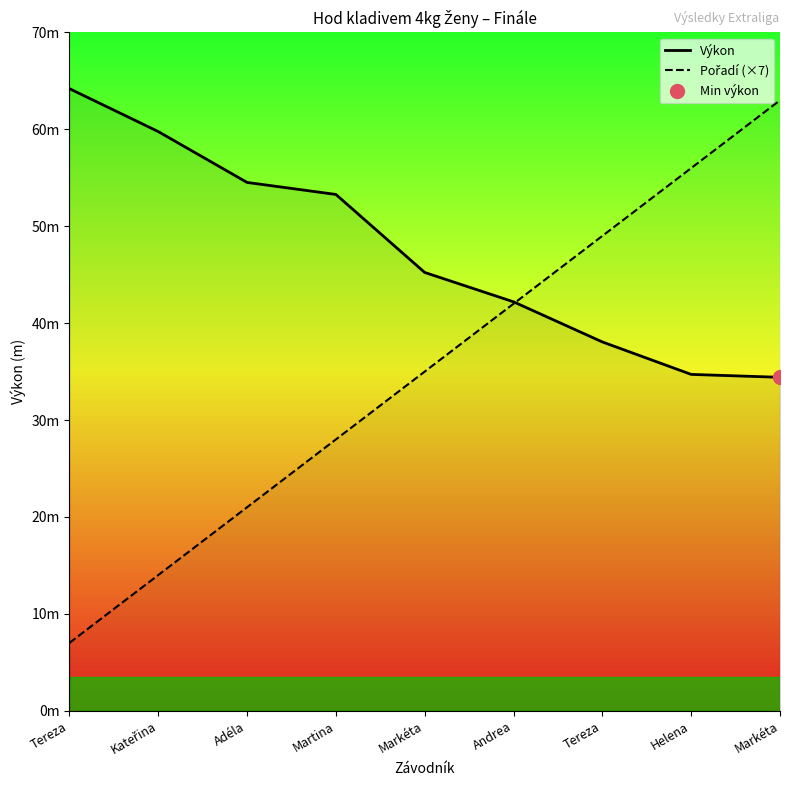

List the series in order of their overall mean, lowest first.

Pořadí (×7), Výkon